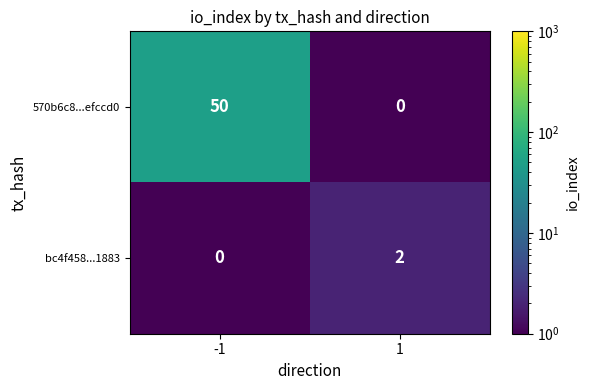

Reading left to right, what are all the values shown in this chart?

570b6c8...efccd0: 50	0
bc4f458...1883: 0	2